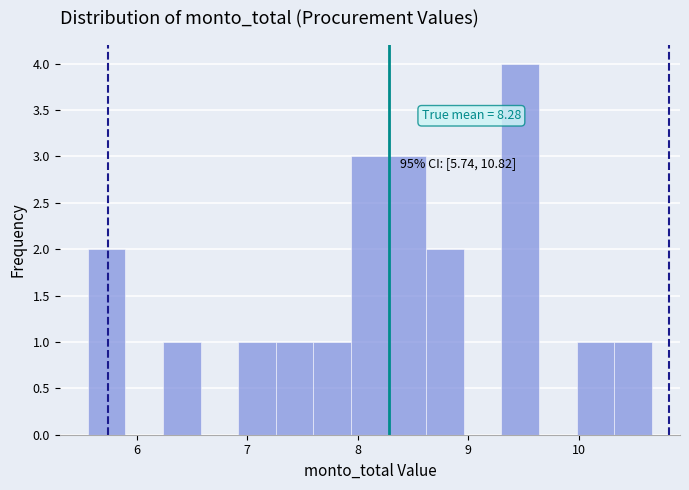

Read against the x-axis, roughly where is the centre of the tallest bar?

9.5